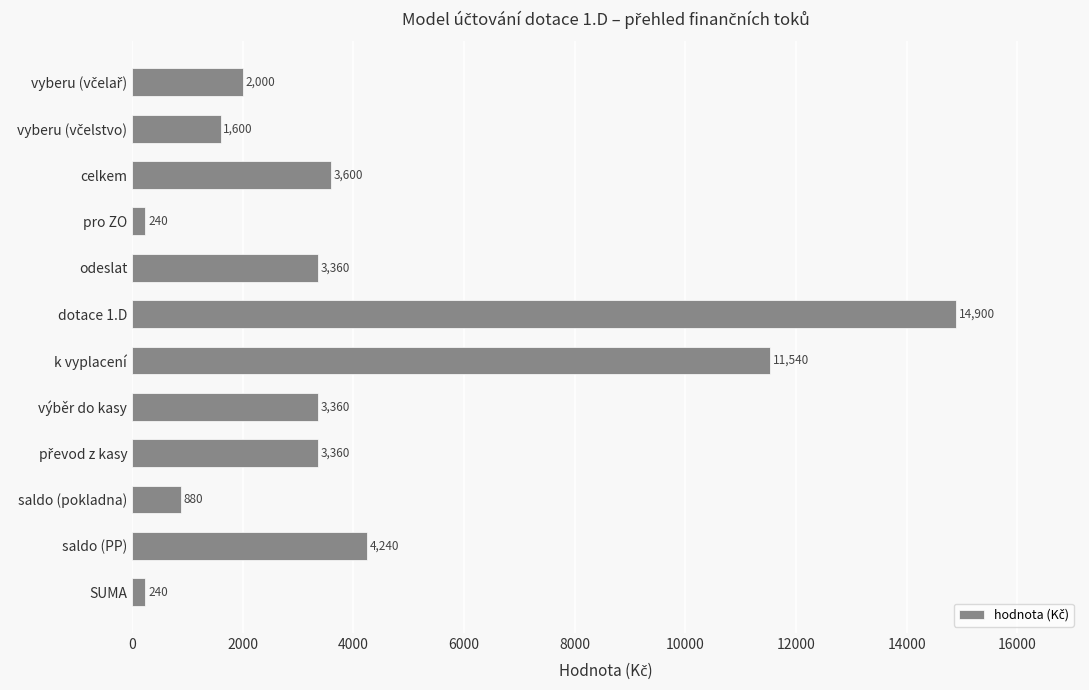

What position from the top is pro ZO?

4